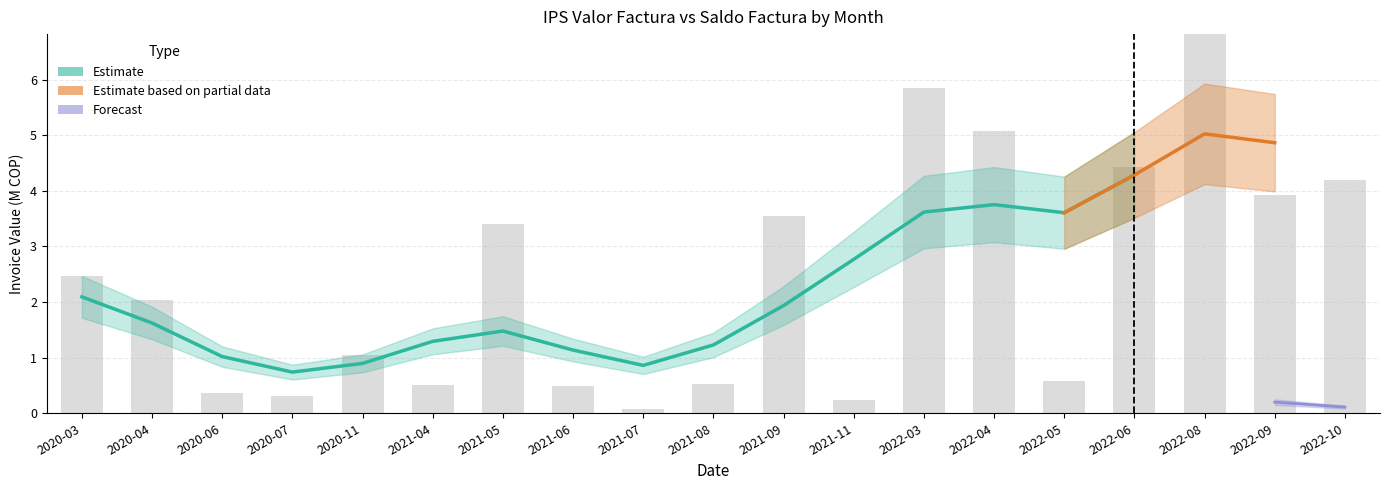

What is the sum of all values?

46.7